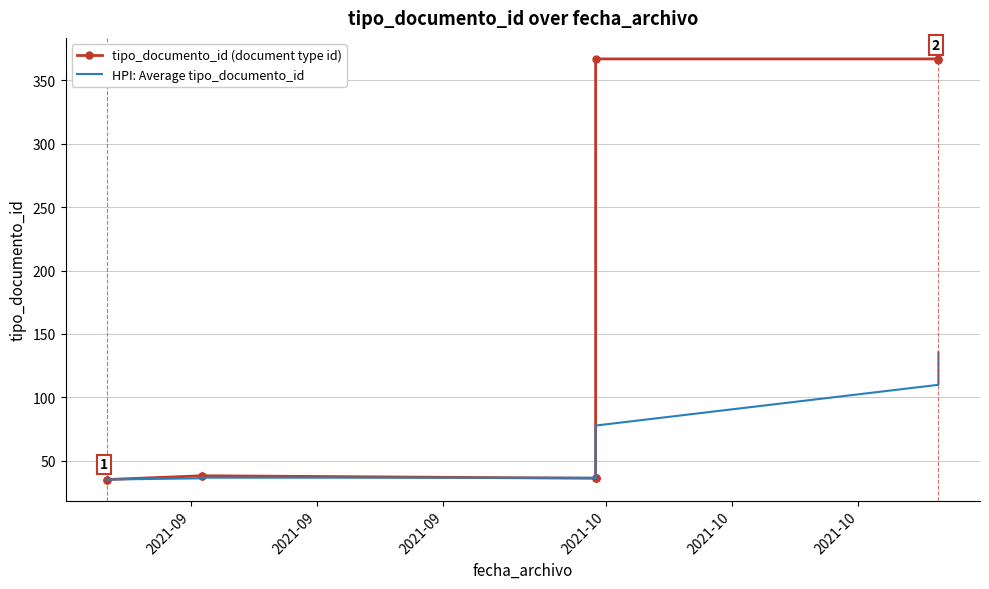

What is the maximum value for HPI: Average tipo_documento_id?

135.4